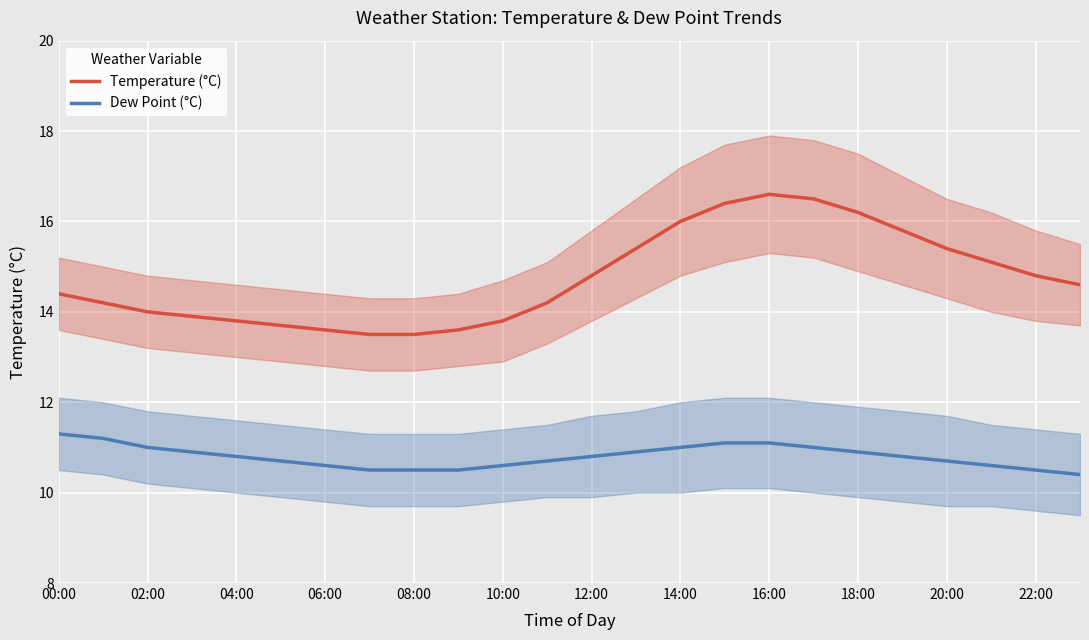

Is it true that Dew Point (°C) equals 14.1 at 04:00?

False